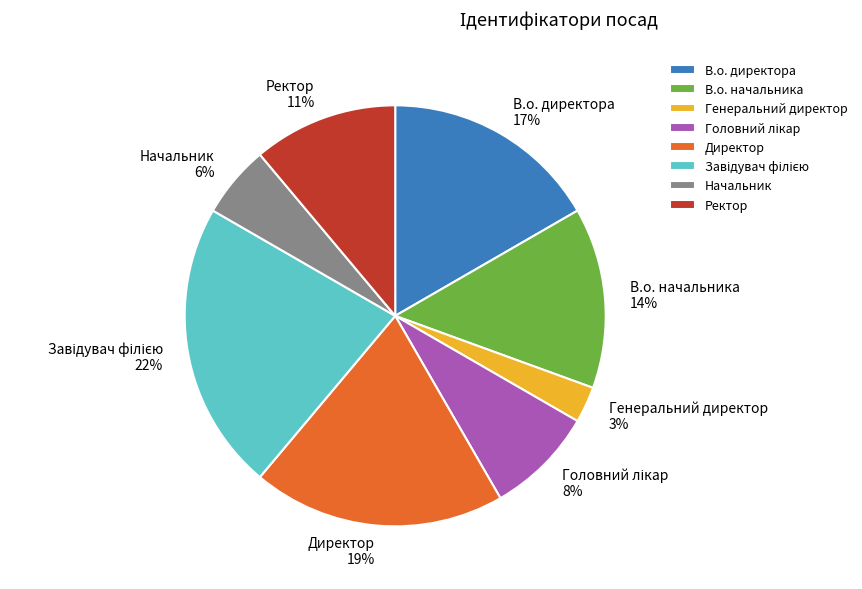

To the nearest percent, what is the difference between the largest and smallest slice percentages?

19%